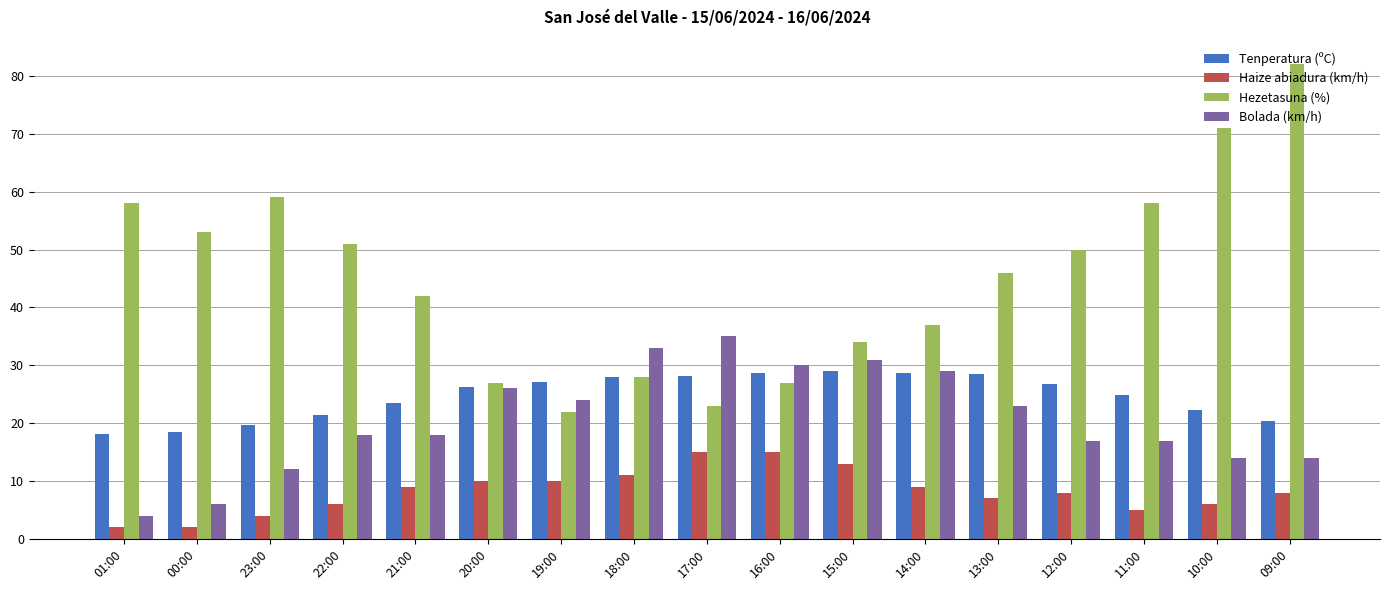

True or false: Tenperatura (ºC) has a value of 27.9 at 18:00.

True